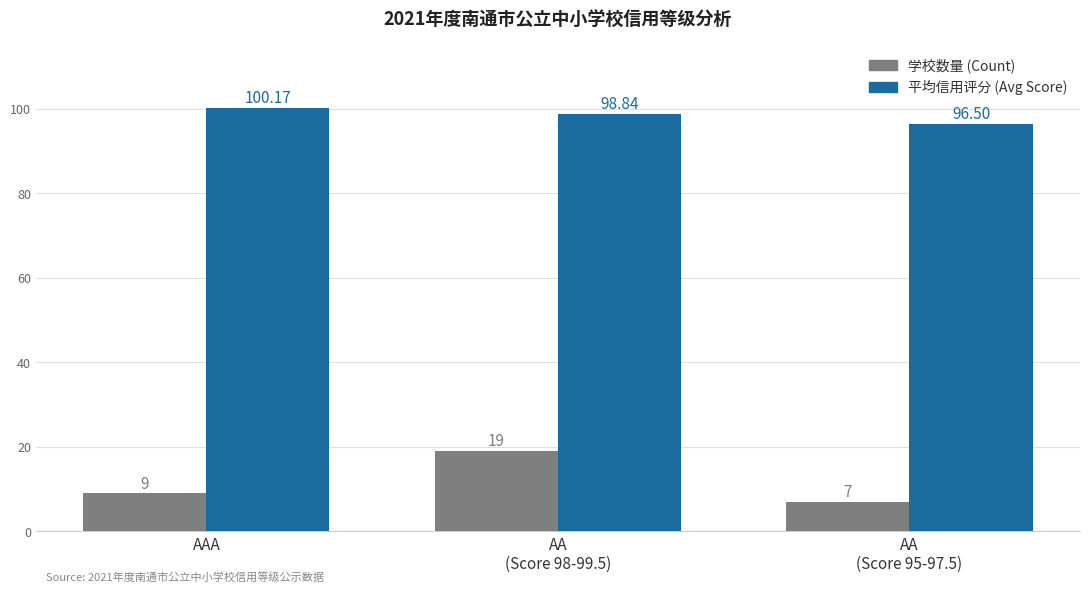

At which category does the chart reach its peak across all series?

AAA